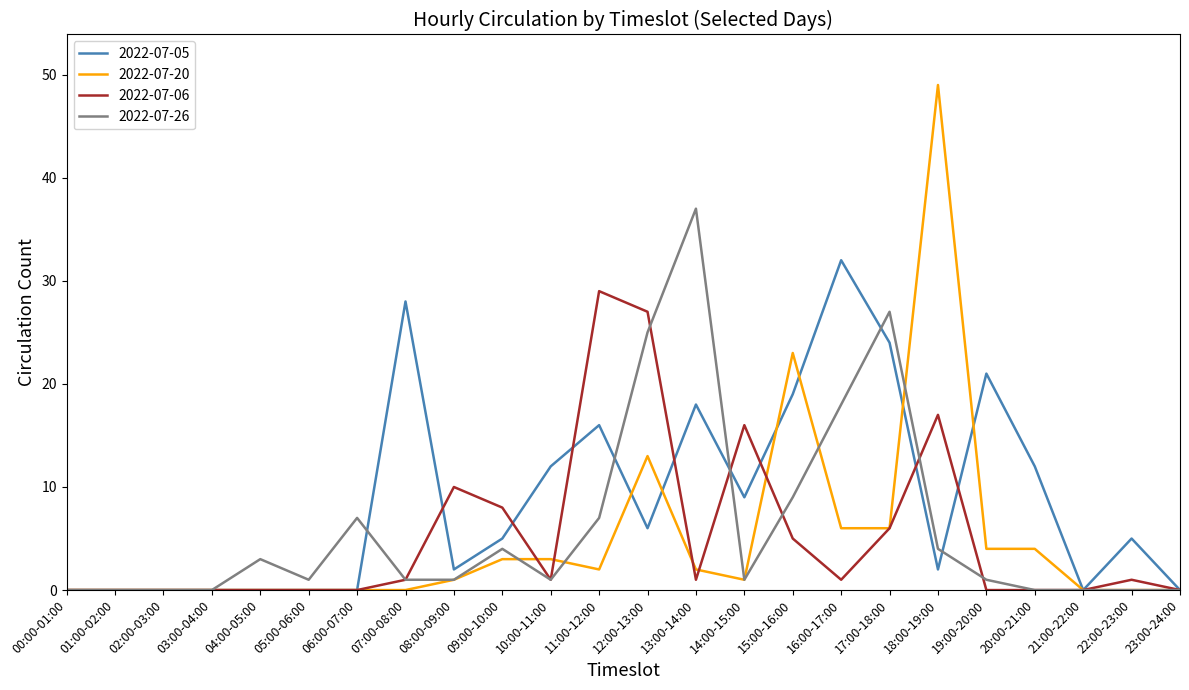

What is the maximum value for 2022-07-06?

29